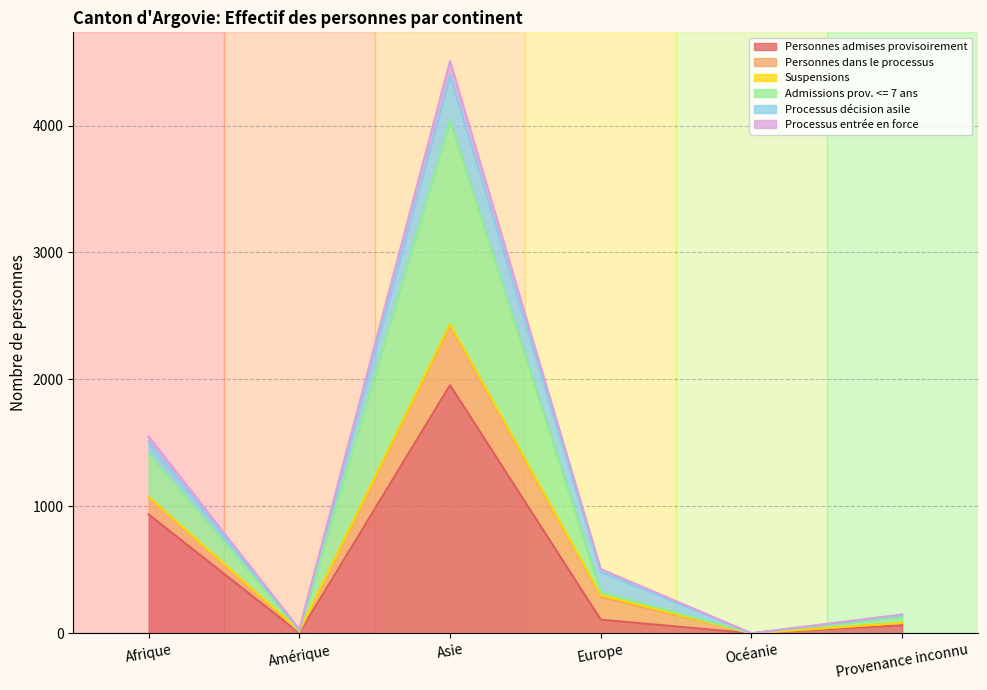

The value of Admissions prov. <= 7 ans at Europe is 325. True or false?

True